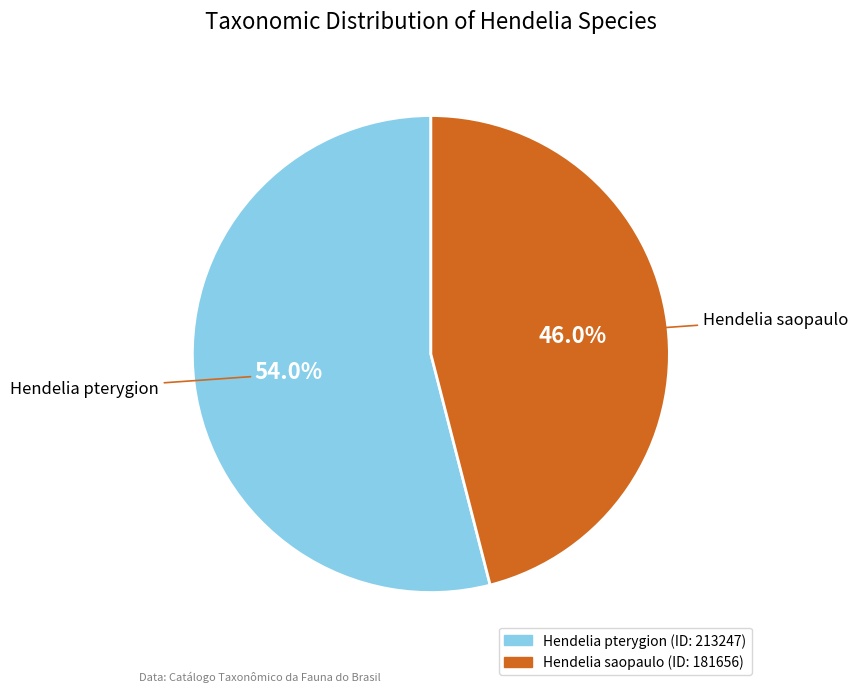

What percentage do Hendelia pterygion and Hendelia saopaulo together represent?

100.0%